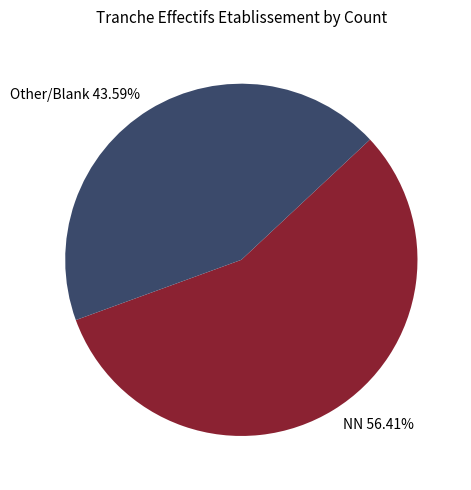

What is the ratio of the value at NN to the value at Other/Blank?

1.3